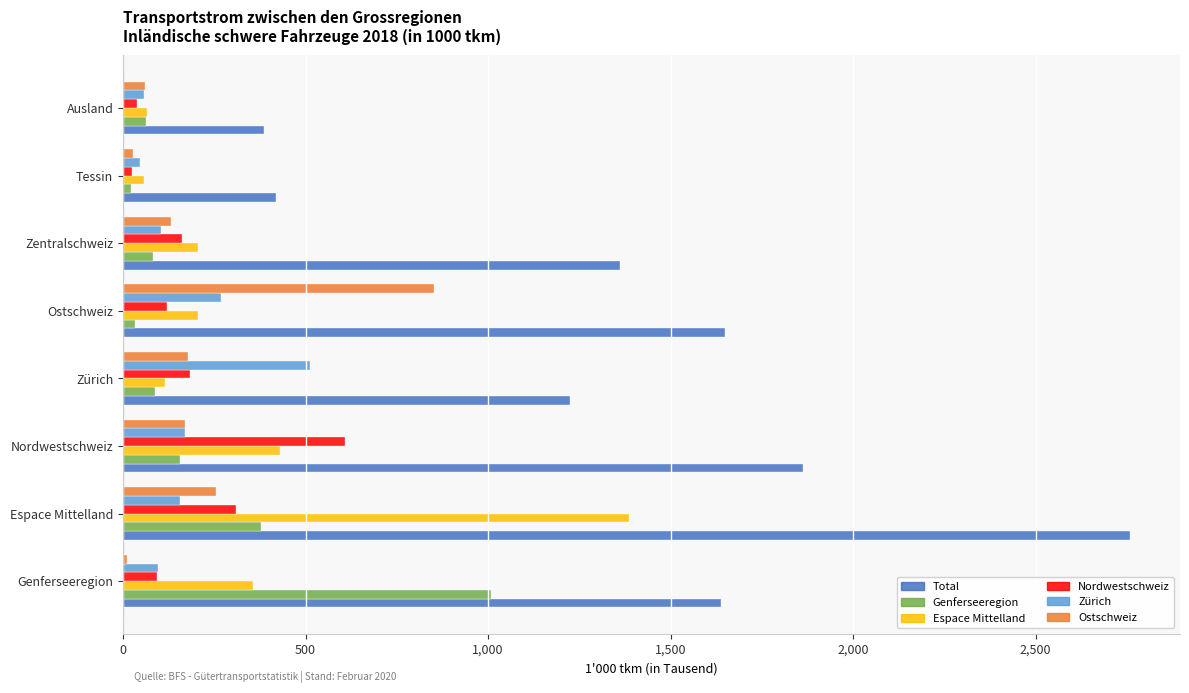

Which series has the largest total across all categories?

Total